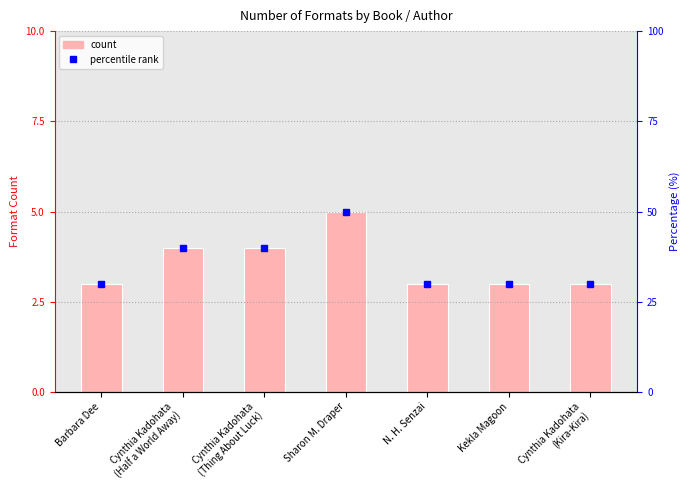

What is the sum of the values at N. H. Senzai and Barbara Dee?

6